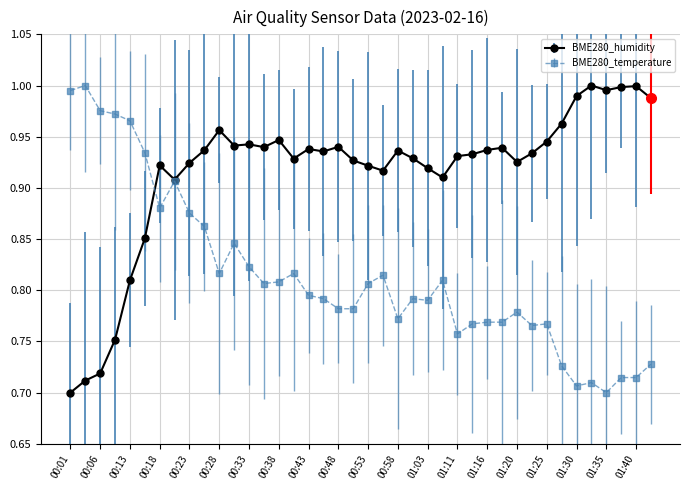

At how many categories does at least one series exceed 0?

40